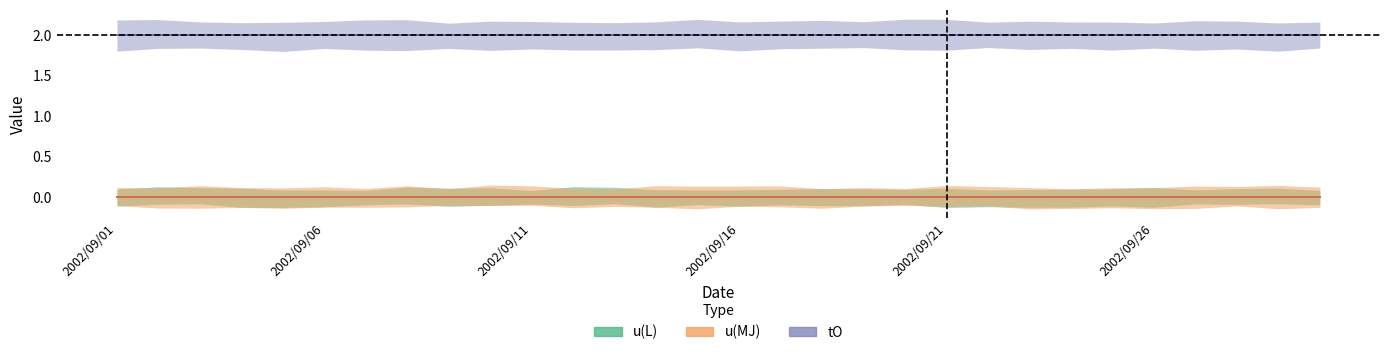

True or false: u(L) and tO cross at least once.

False